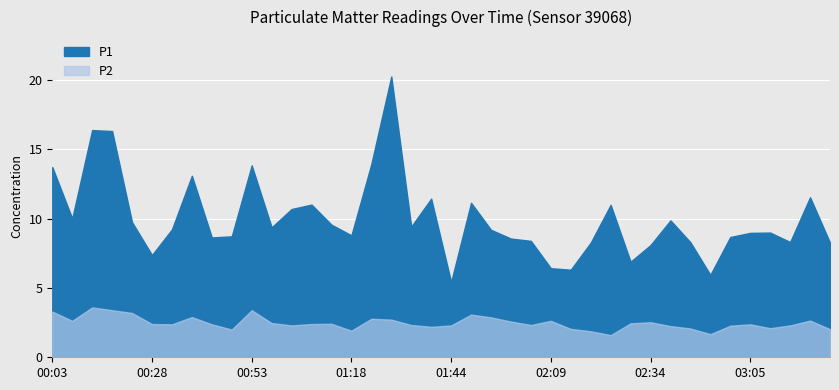

What is the value of the P1 point at the 29th from the left?

11.0